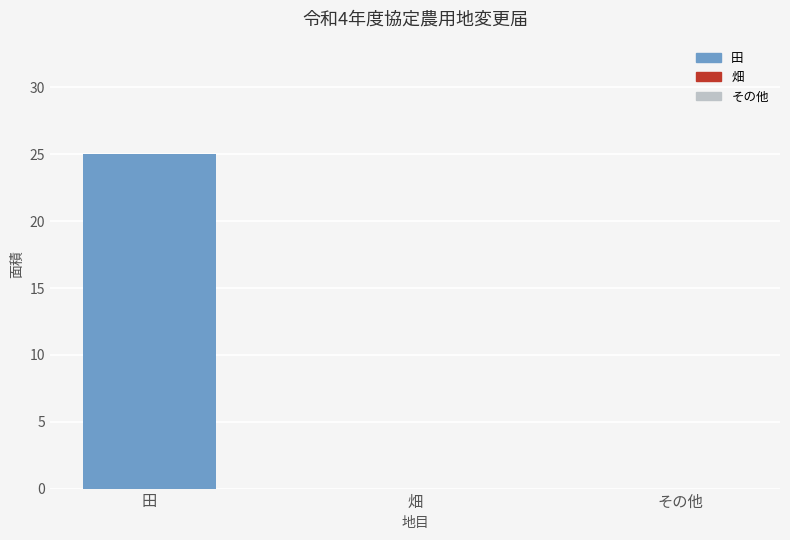

Reading right to left, transcribe all the data shown in this chart.

その他=0	畑=0	田=25